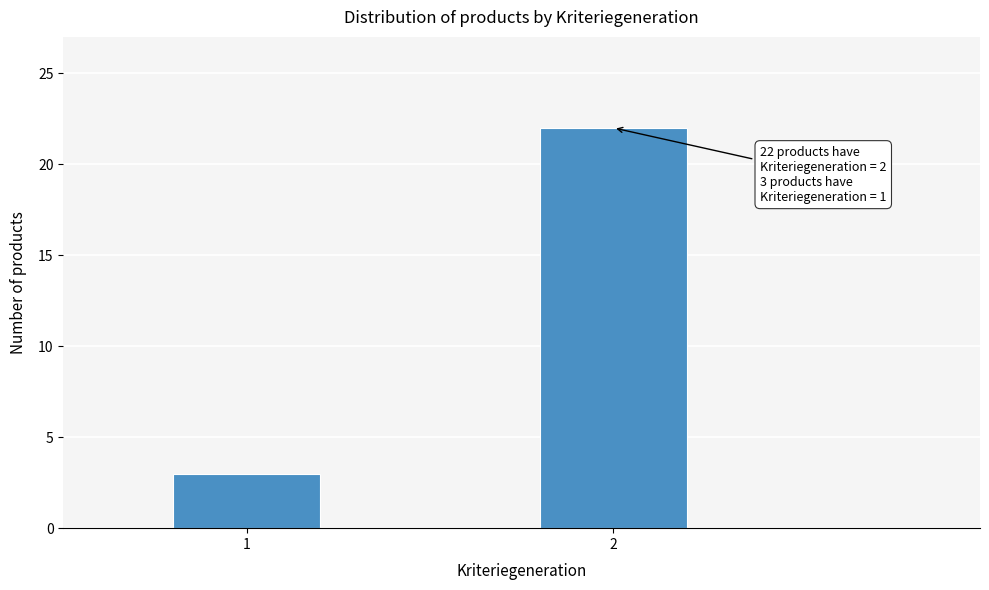

Reading left to right, extract all data points from this chart.

1=3	2=22